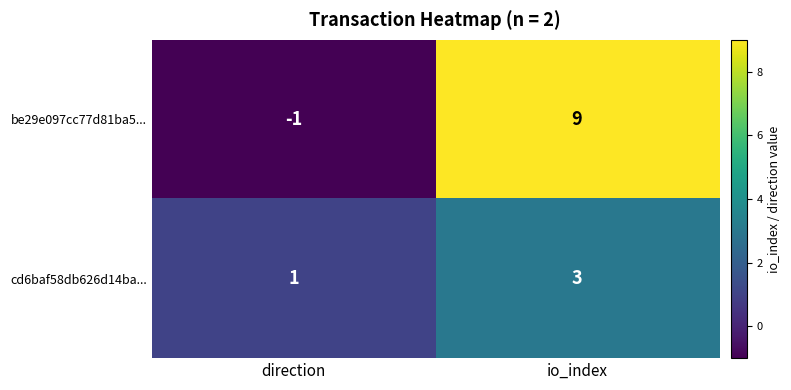

At which label is cd6baf58db626d14ba... closest to 2?

direction